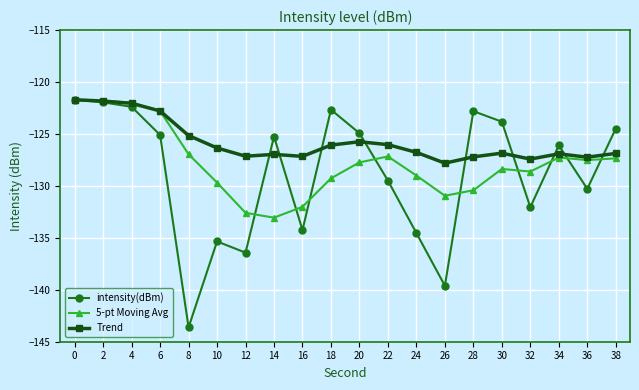

The Trend series shows -218.1 at 20. True or false?

False